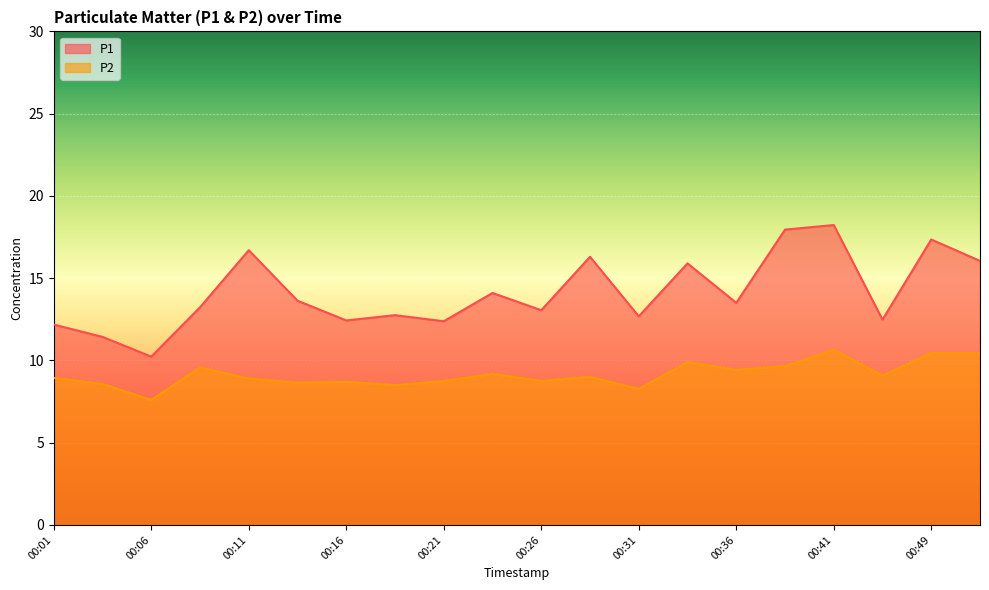

How many lines are shown in the chart?

2